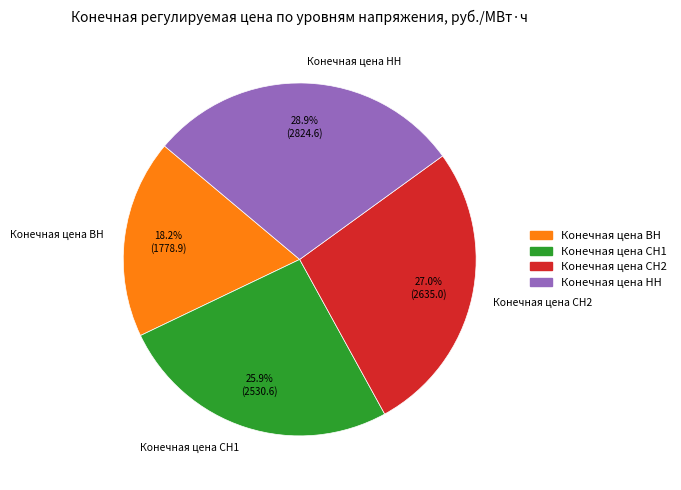

Is there a majority slice in this chart?

No